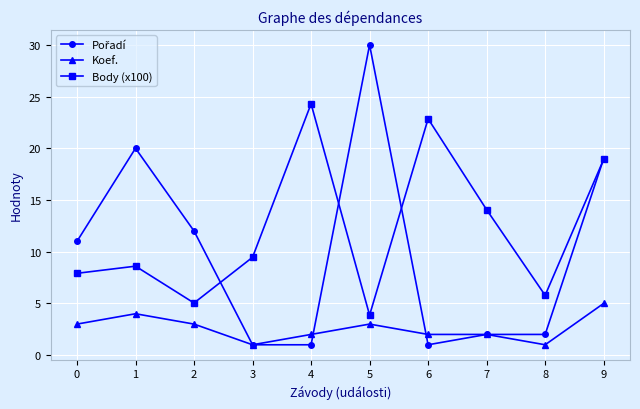

Rank the categories by Body (x100) value from highest to lowest.

4, 6, 9, 7, 3, 1, 0, 8, 2, 5